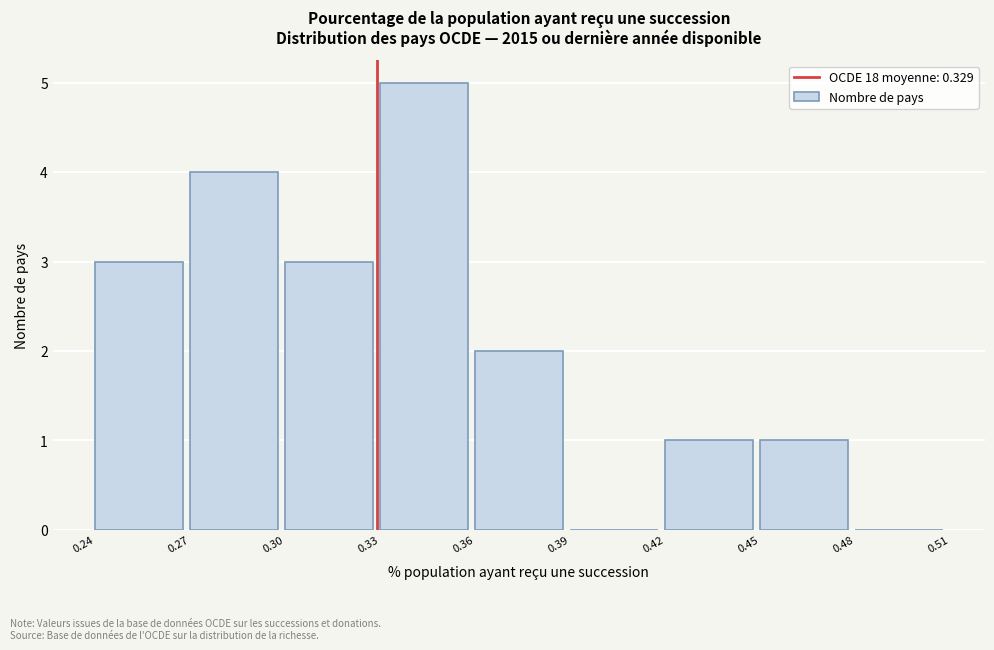

Reading left to right, list every bar in this chart as the range it spans on the x-axis followed by its height. The values are not printed on the chart, so give them approximately, as read against the axis.

0.24 to 0.27: 3
0.27 to 0.30: 4
0.30 to 0.33: 3
0.33 to 0.36: 5
0.36 to 0.39: 2
0.39 to 0.42: 0
0.42 to 0.45: 1
0.45 to 0.48: 1
0.48 to 0.51: 0